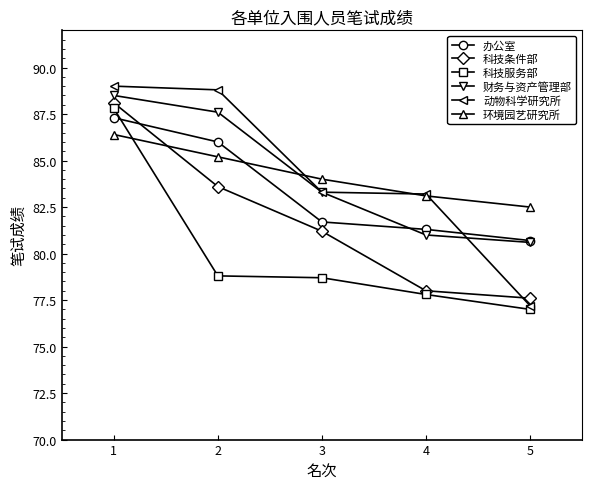

What is the sum of the 办公室 values at 3 and 1?

169.0